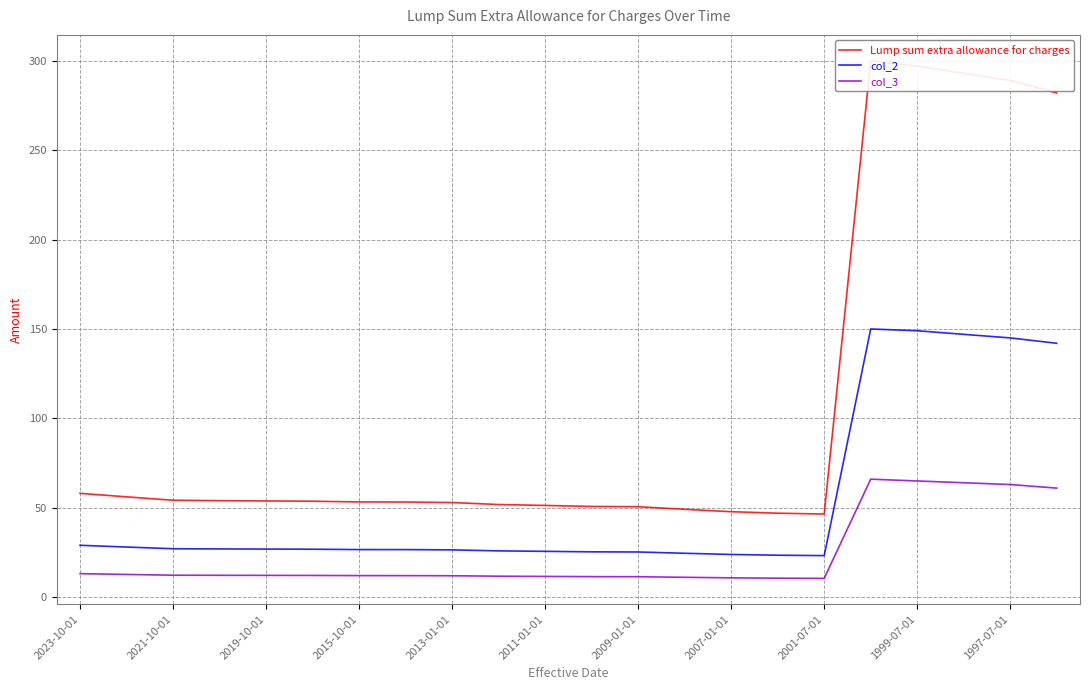

True or false: col_3 has a value of 63.0 at 20.

True